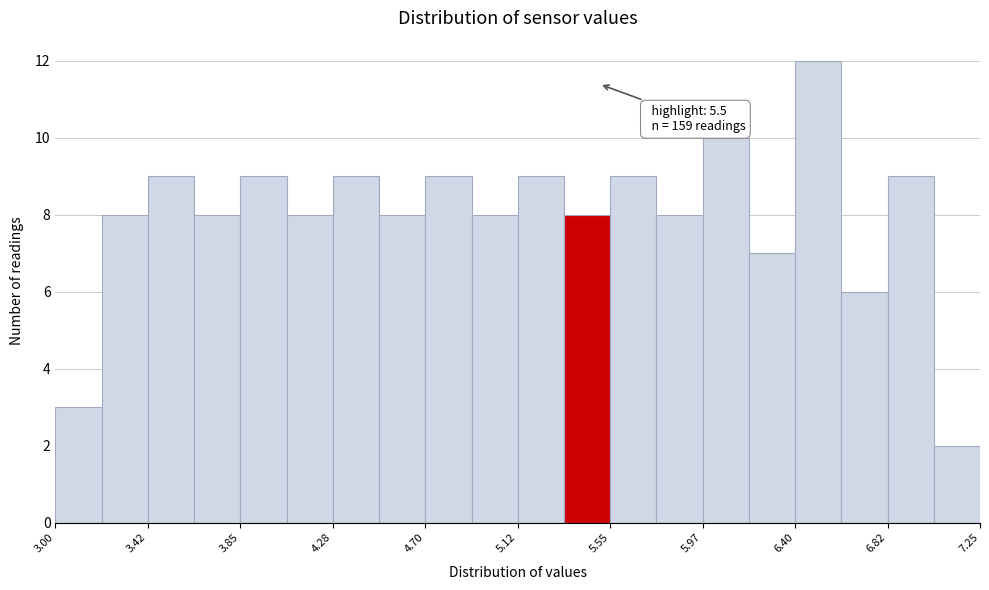

Which range on the x-axis has the tallest bar?

6.40 to 6.60